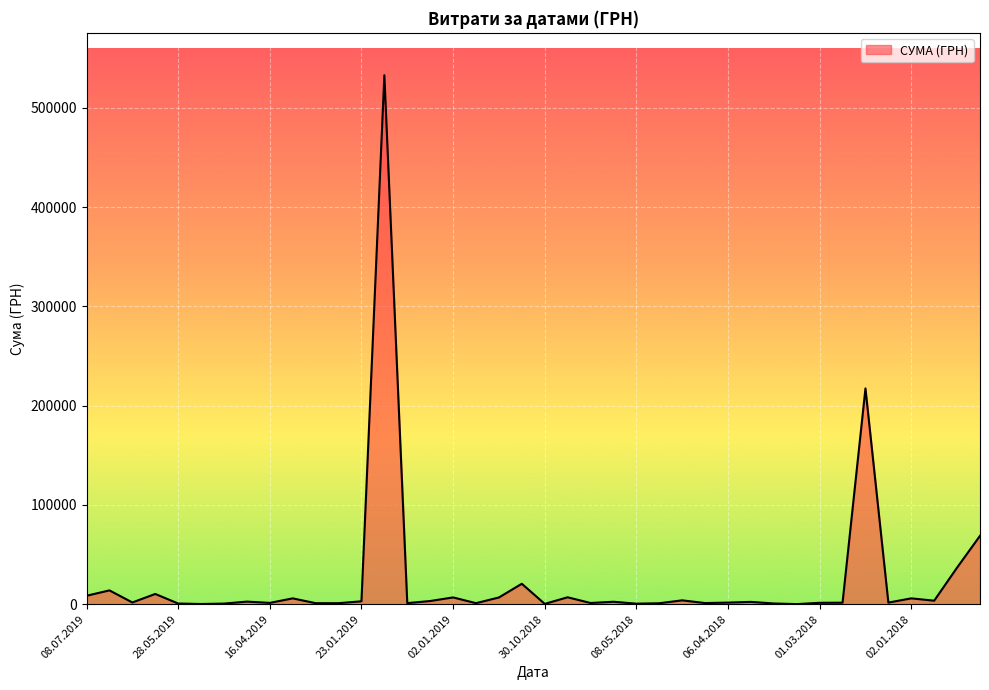

Count the number of data series in this chart.

1